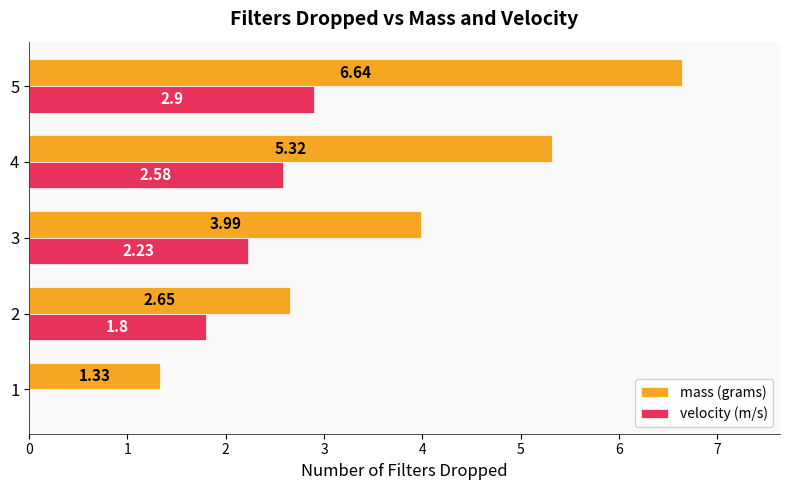

Between 1 and 3, which series saw the biggest shift?

mass (grams)